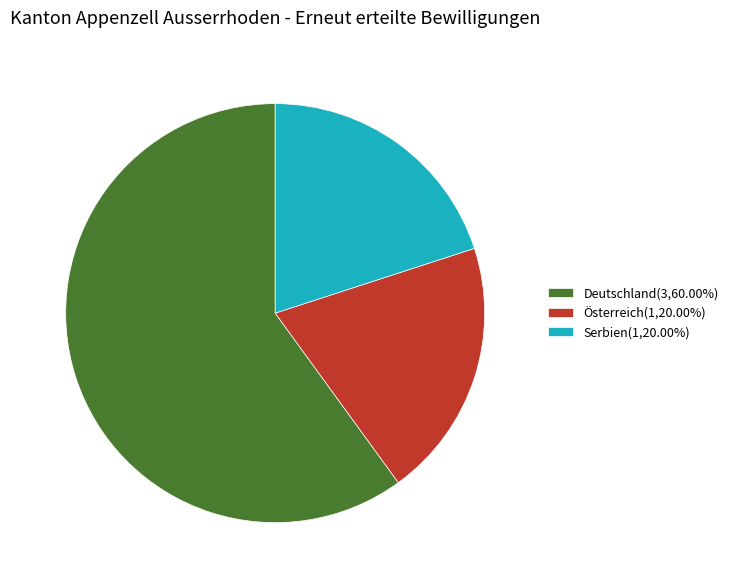

Count the number of slices in the pie.

3